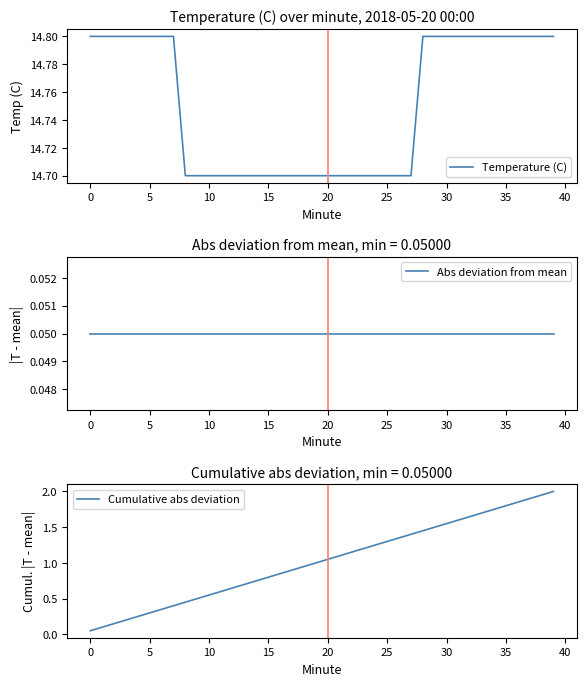

Which series has the largest total across all categories?

Temperature (C)